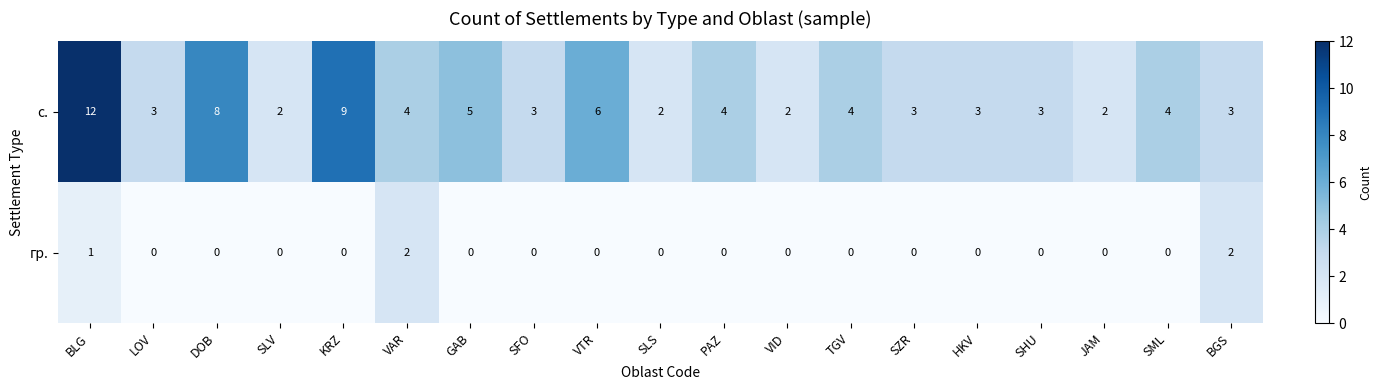

List the series in order of their overall mean, highest first.

с., гр.